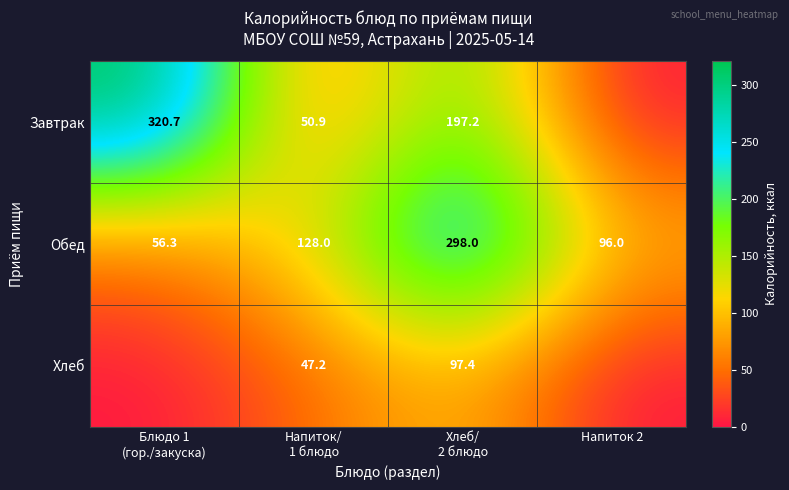

Is it true that Обед equals 96.0 at Напиток 2?

True